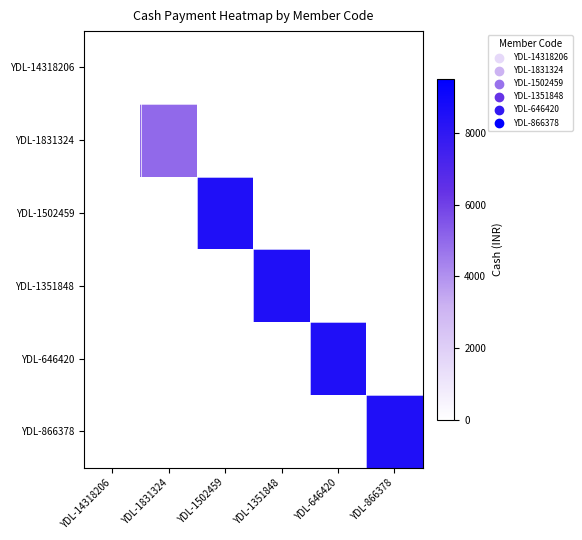

At YDL-866378, list the series in order from largest to smallest.

YDL-866378, YDL-14318206, YDL-1831324, YDL-1502459, YDL-1351848, YDL-646420